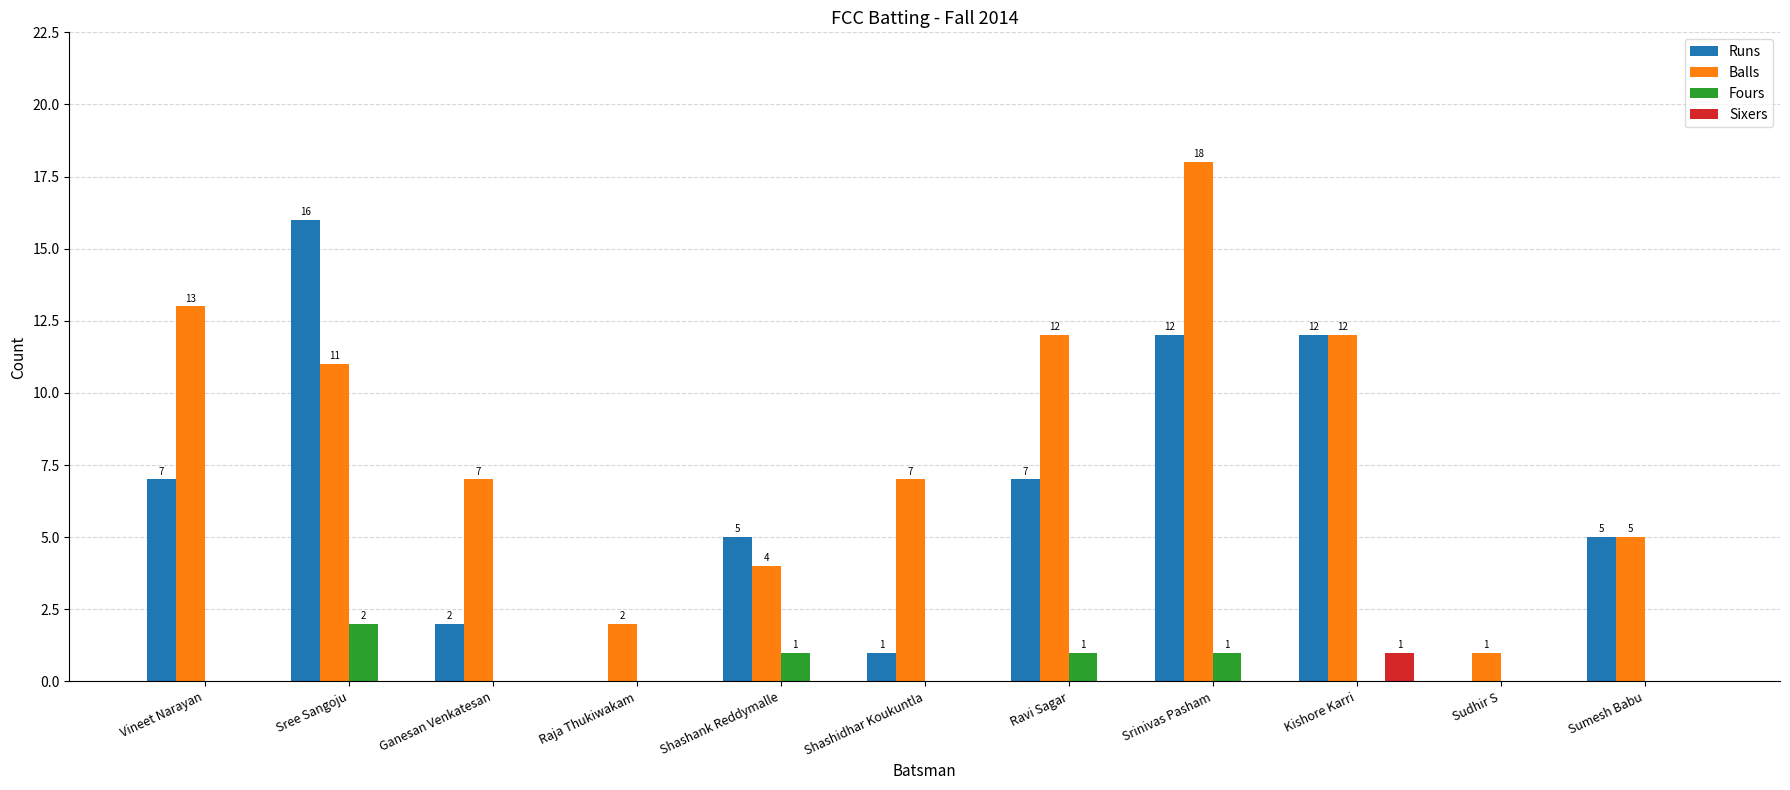

Which series has the largest total across all categories?

Balls